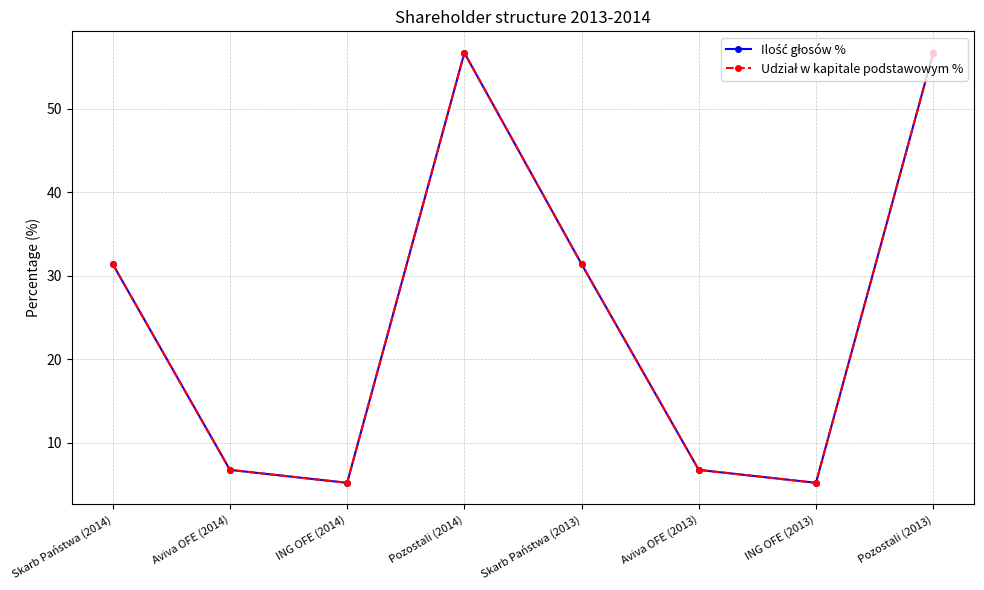

Reading left to right, extract all data points from this chart.

Ilość głosów %: 31.4	6.7	5.2	56.7	31.4	6.7	5.2	56.7
Udział w kapitale podstawowym %: 31.4	6.7	5.2	56.7	31.4	6.7	5.2	56.7